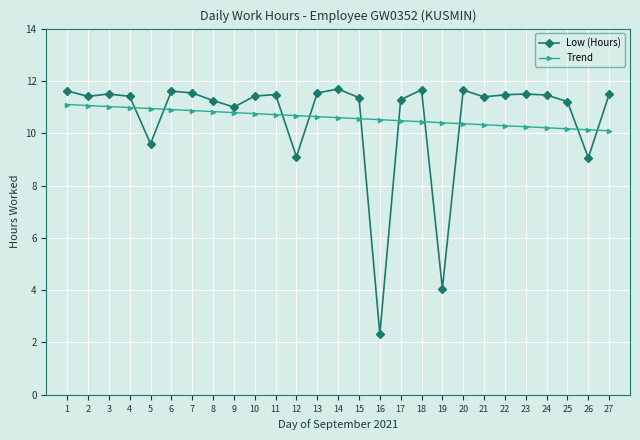

Read the Trend value at 14.

10.6